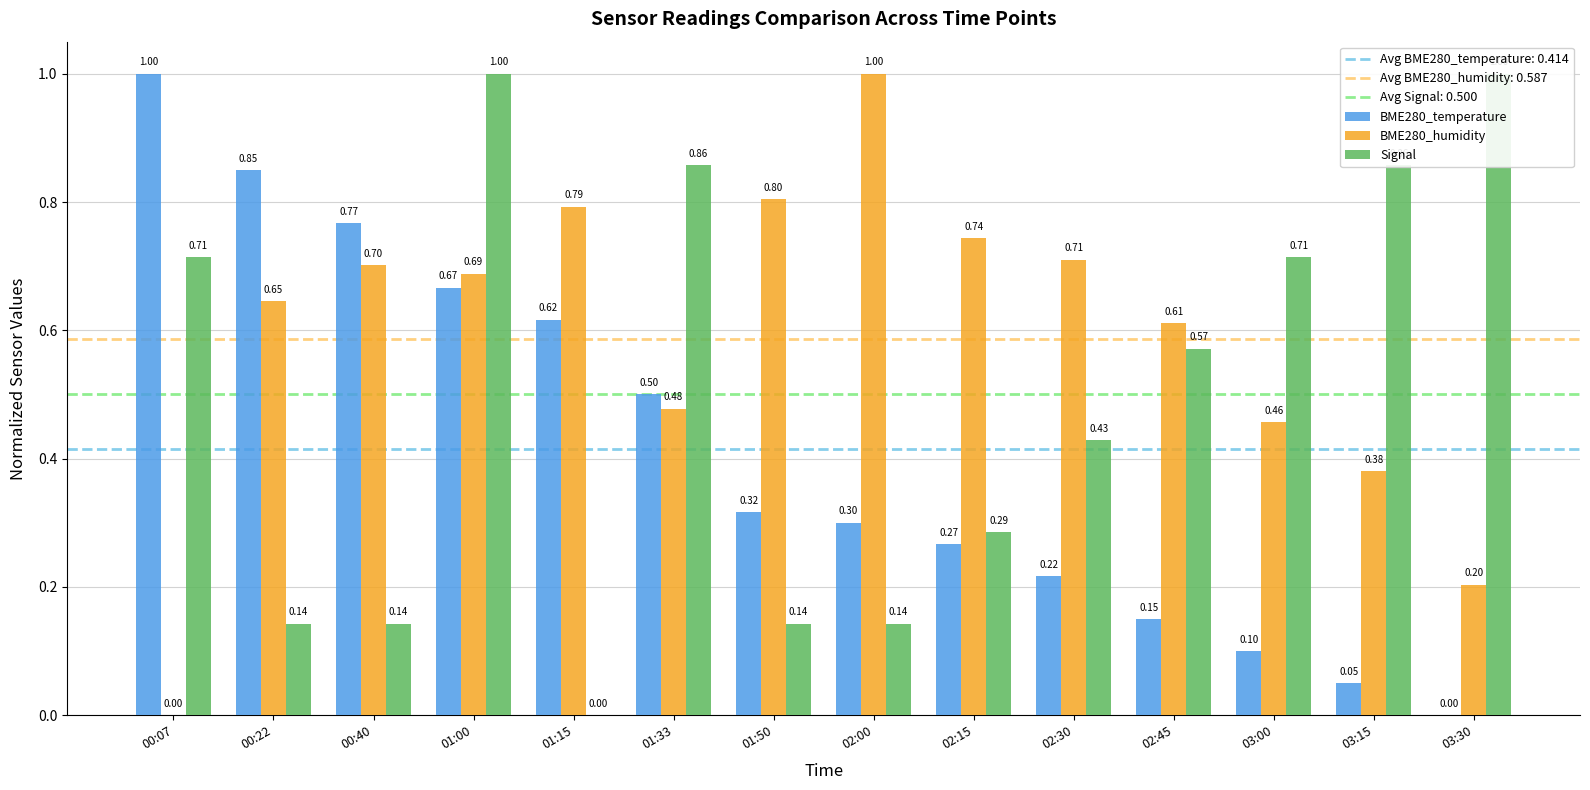

What is the label of the 13th bar from the left?

03:15